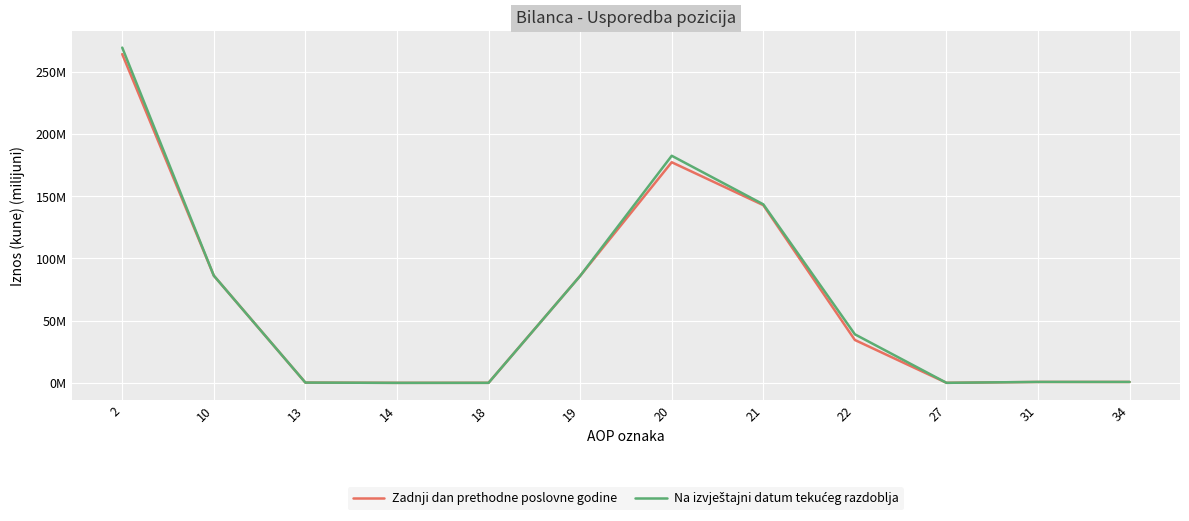

Where is Na izvještajni datum tekućeg razdoblja nearest to the value 134?

21